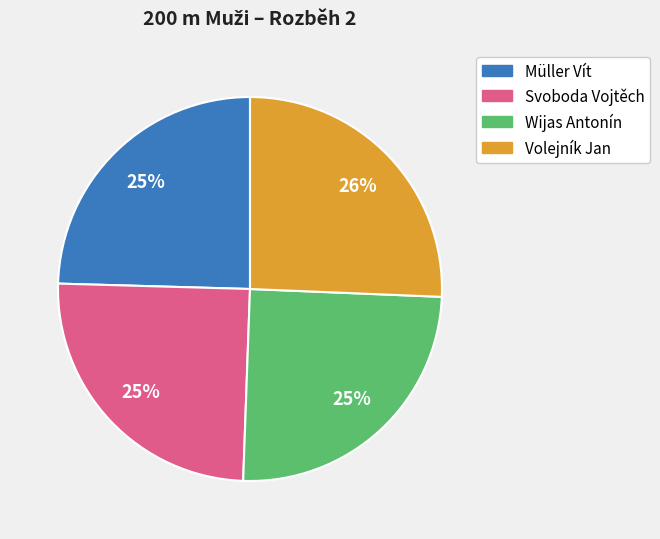

Combined, do Svoboda Vojtěch and Müller Vít account for over 50%?

No